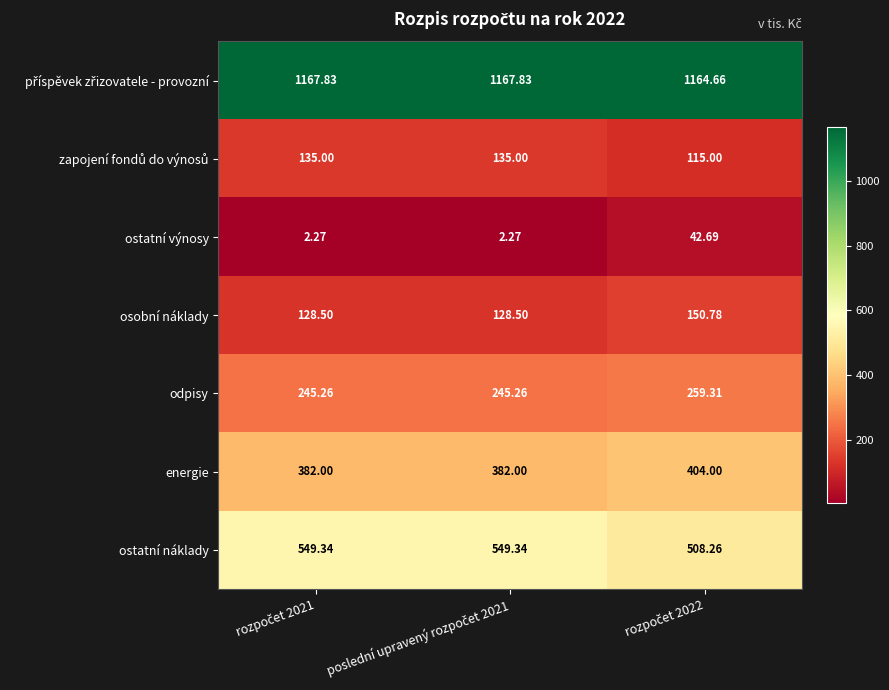

Which series has the widest spread of values?

ostatní náklady